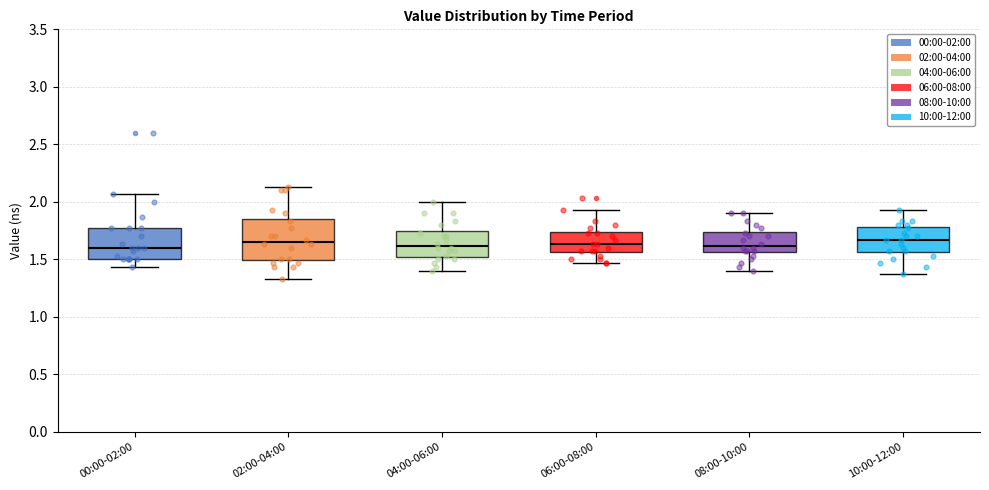

Reading left to right, transcribe this box plot: for each box, give where its median line is, the range the box spans, and where its two whiskers end, as read against the y-axis. The values are not printed on the chart, so give them approximately, as read against the axis.

00:00-02:00: median 1.60, box 1.50 to 1.75, whiskers 1.45 to 2.05
02:00-04:00: median 1.65, box 1.50 to 1.85, whiskers 1.35 to 2.15
04:00-06:00: median 1.60, box 1.50 to 1.75, whiskers 1.40 to 2.00
06:00-08:00: median 1.65, box 1.55 to 1.75, whiskers 1.45 to 1.95
08:00-10:00: median 1.60, box 1.55 to 1.75, whiskers 1.40 to 1.90
10:00-12:00: median 1.65, box 1.55 to 1.80, whiskers 1.35 to 1.95